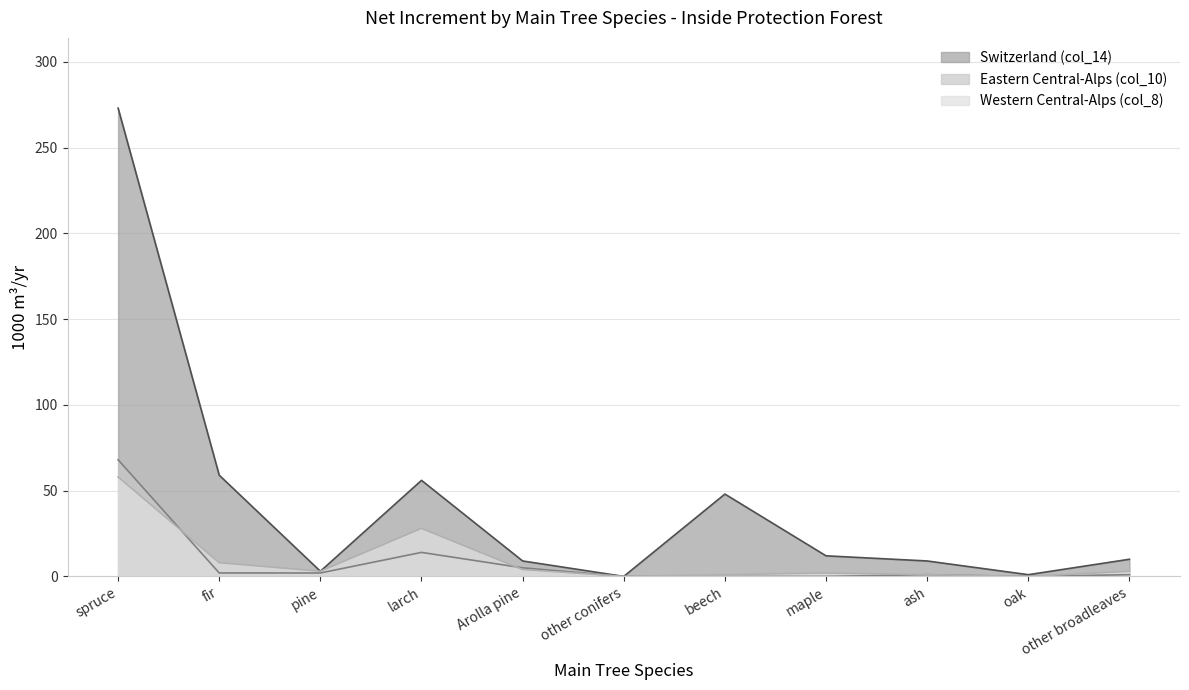

Is it true that Switzerland (col_14) equals 273 at spruce?

True